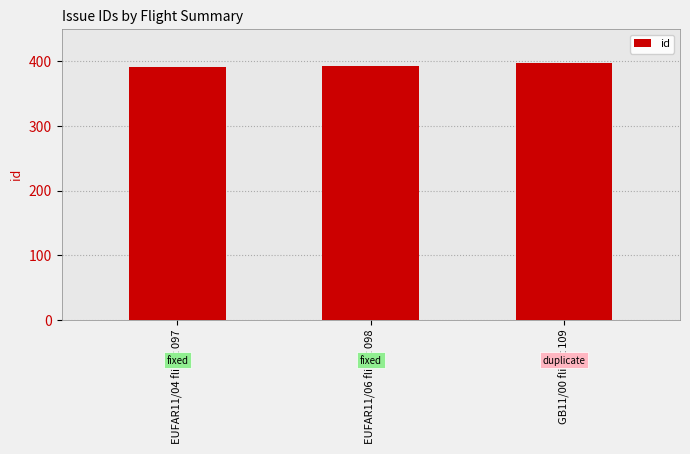

What is the smallest value displayed?

392